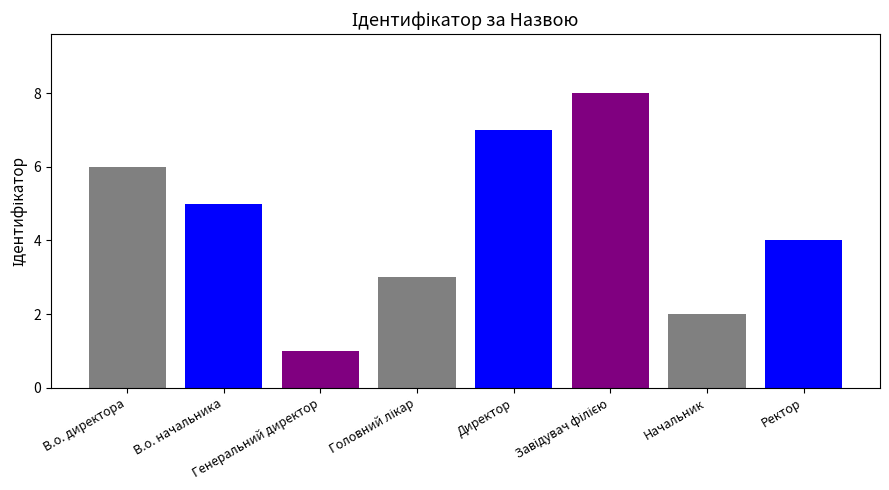

At which label does the data first exceed 5?

В.о. директора